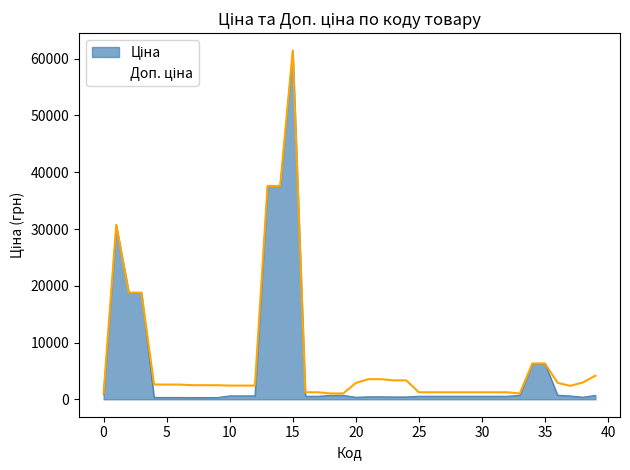

True or false: Доп. ціна has a value of 16797.8 at 285652233.

False